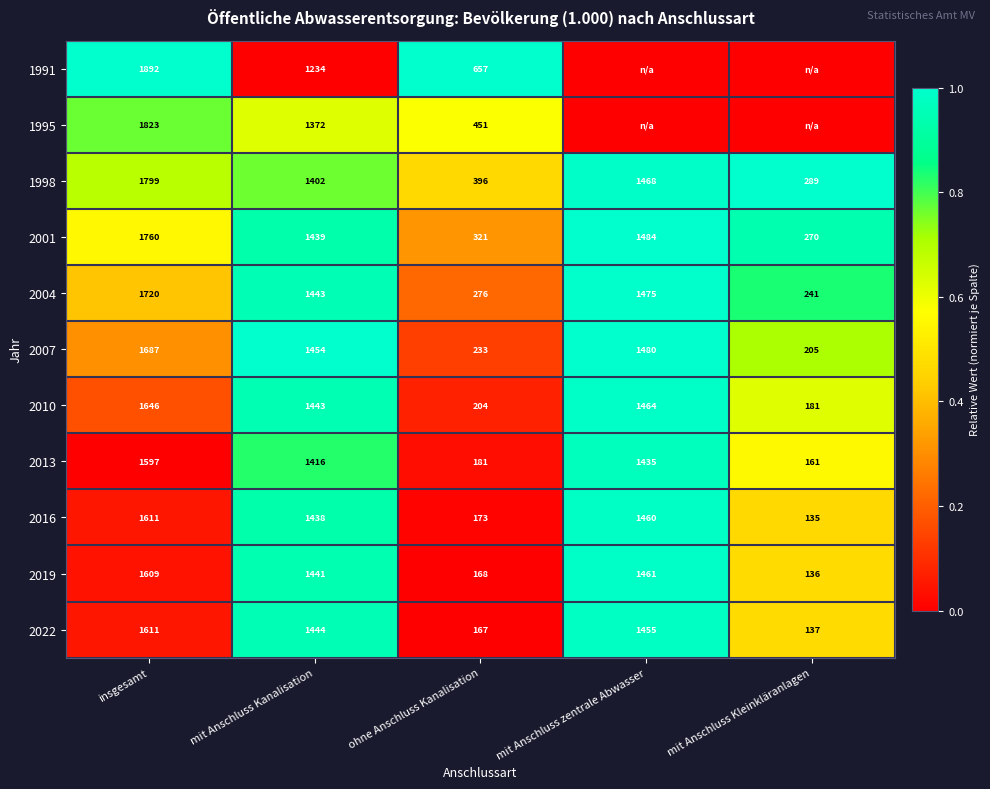

List the labels in order of 2004 value, smallest first.

mit Anschluss Kleinkläranlagen, ohne Anschluss Kanalisation, mit Anschluss Kanalisation, mit Anschluss zentrale Abwasser, insgesamt